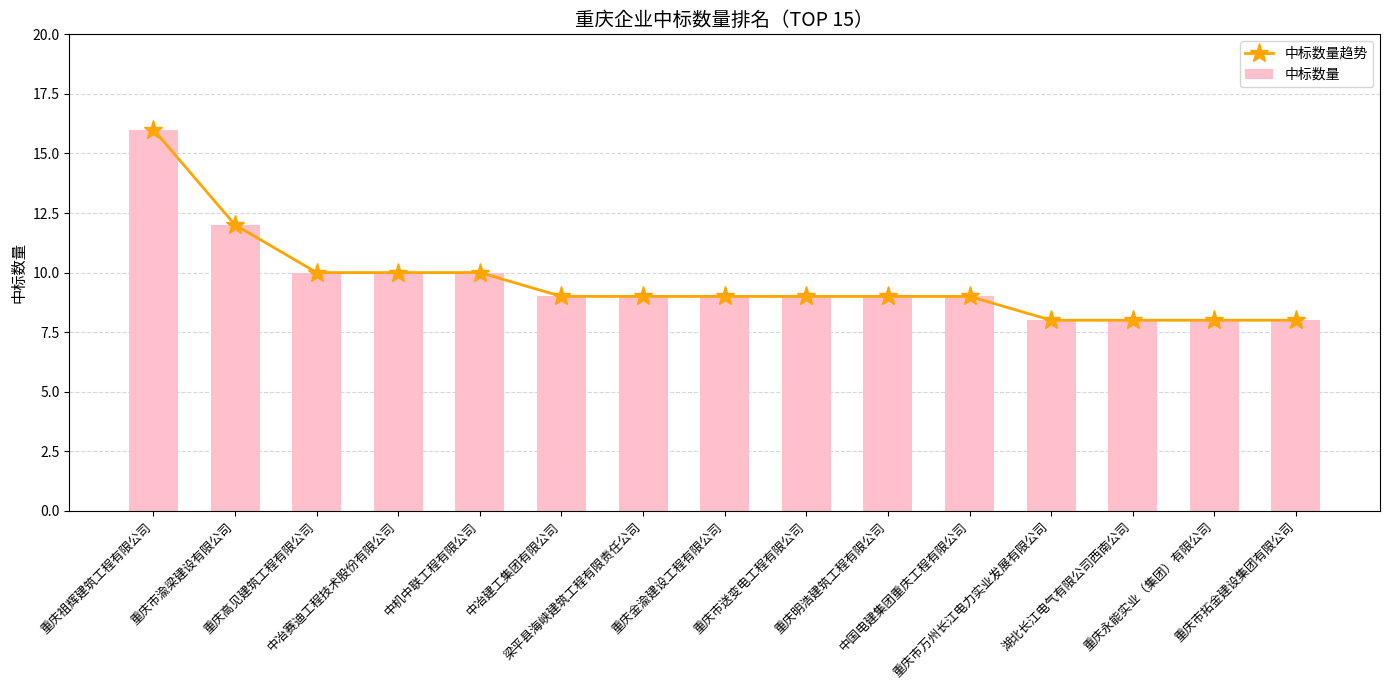

What is the value of the 中标数量 bar at the 7th from the left?

9